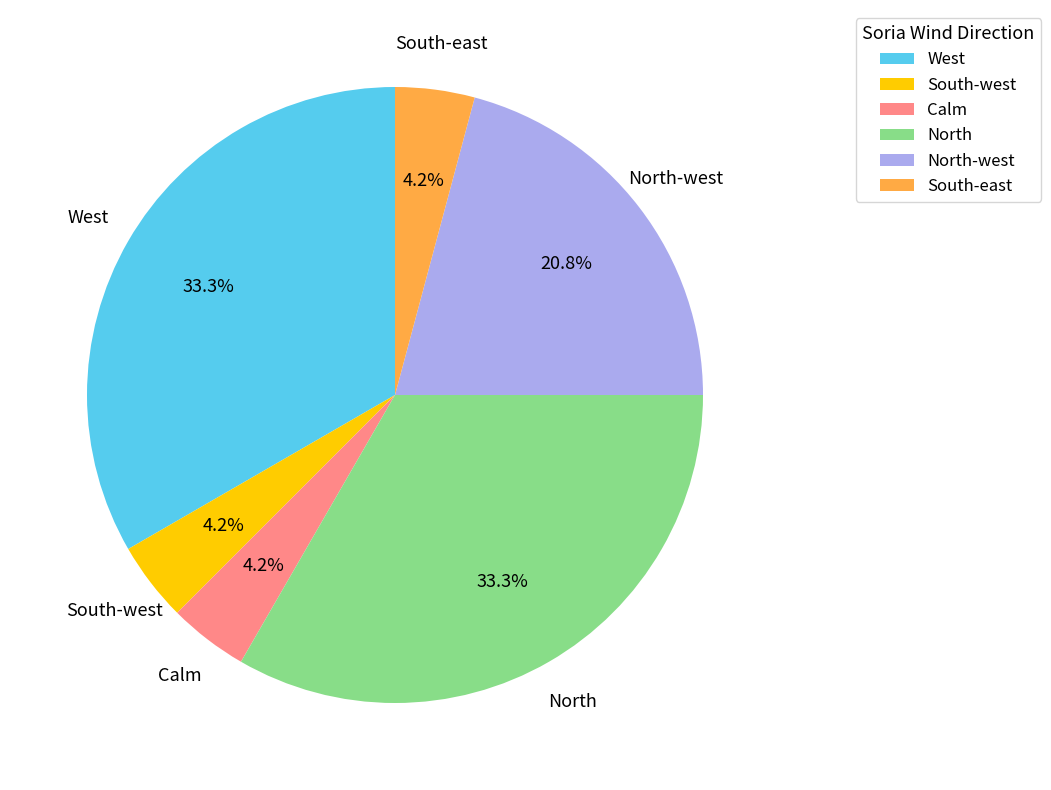

How many slices are in this pie chart?

6